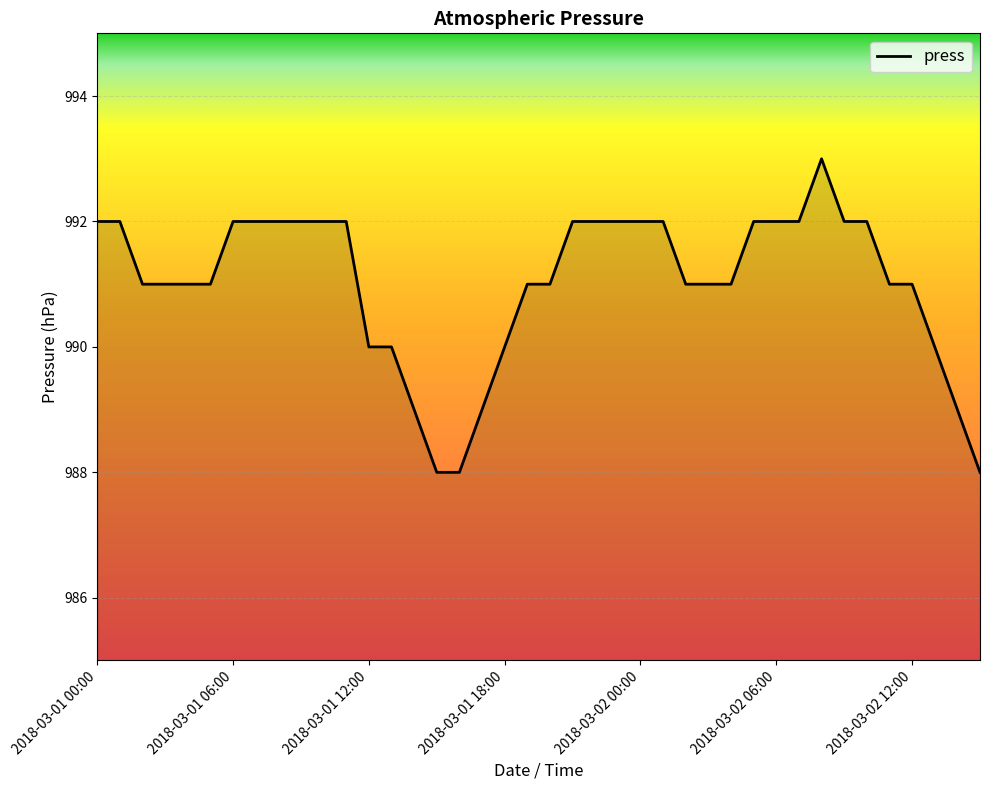

What is the maximum value shown in the chart?

993